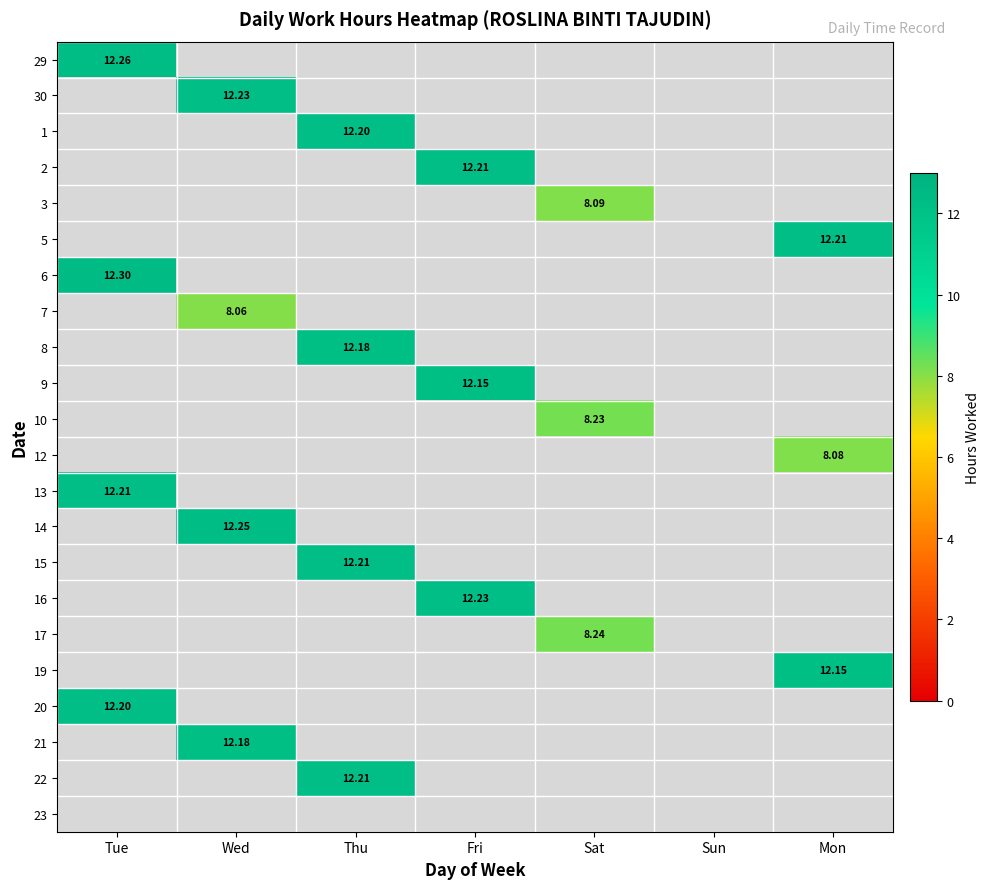

Is the value of 30 at Wed greater than the value of 6 at Tue?

No